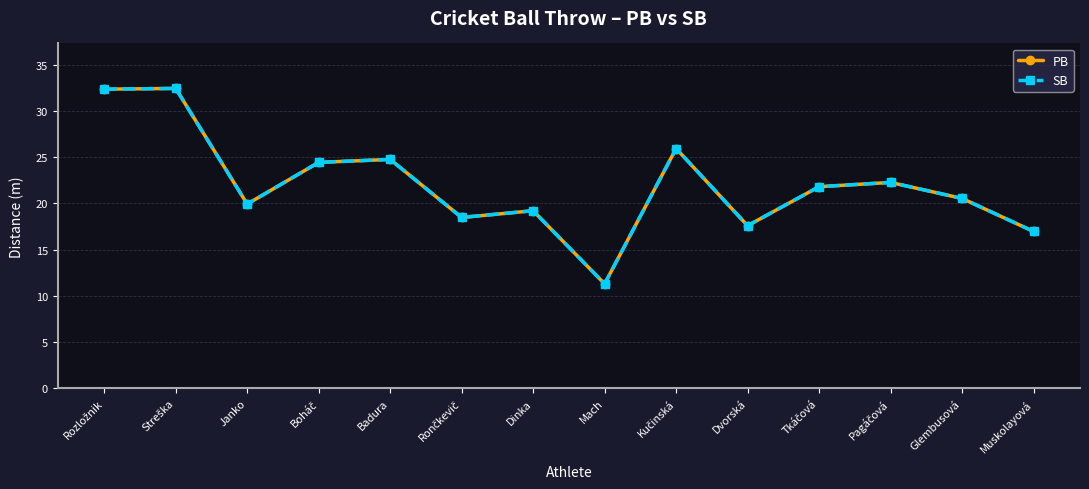

Does the chart have visible grid lines?

Yes